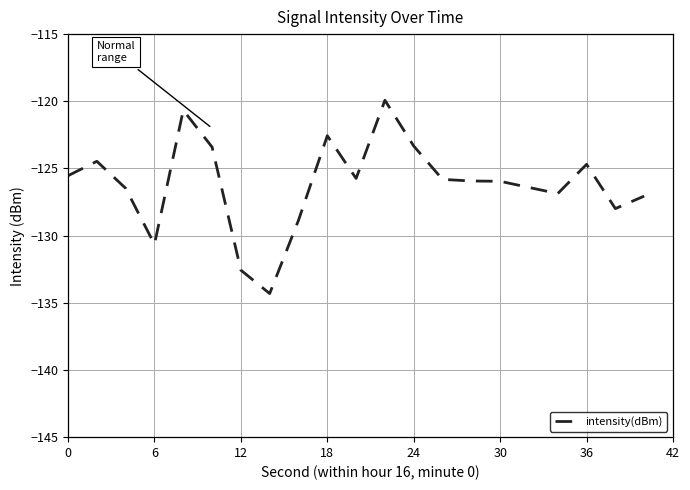

What is the difference between the maximum and minimum values?

14.4